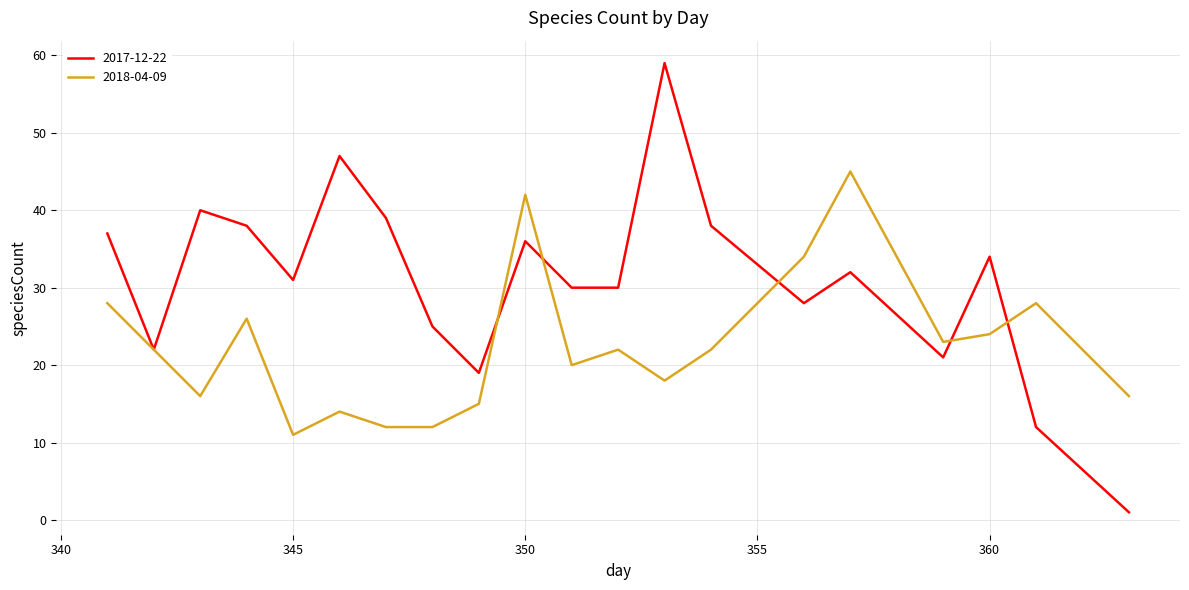

True or false: 2018-04-09 has more than 1 interior local peaks.

True